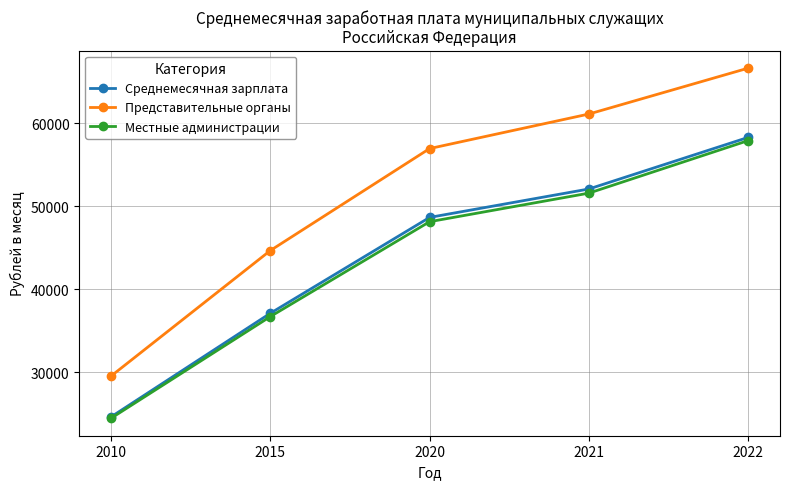

Does the chart display data point markers on the line(s)?

Yes